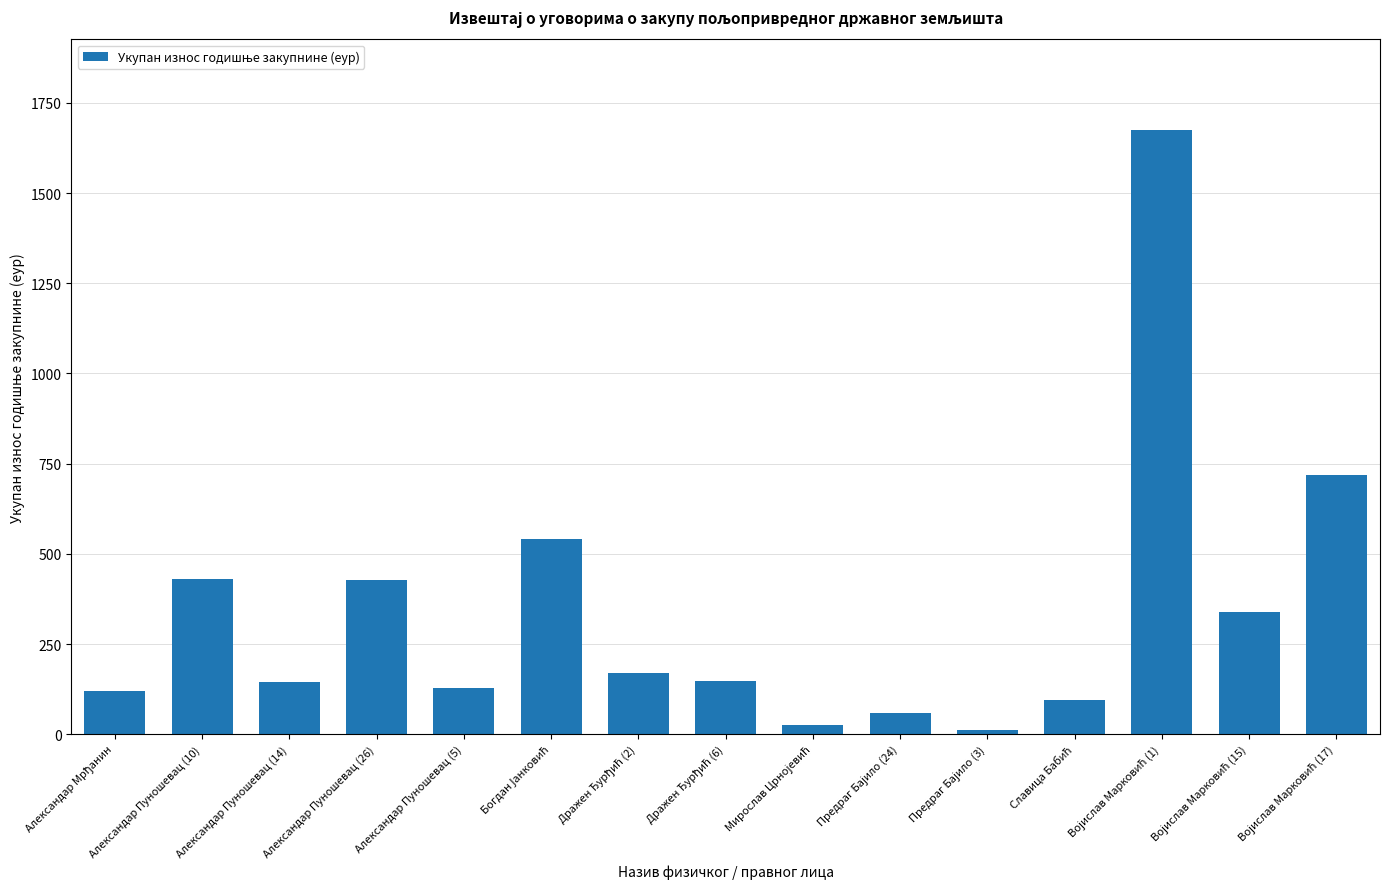

What is the sum of all values?

5038.3